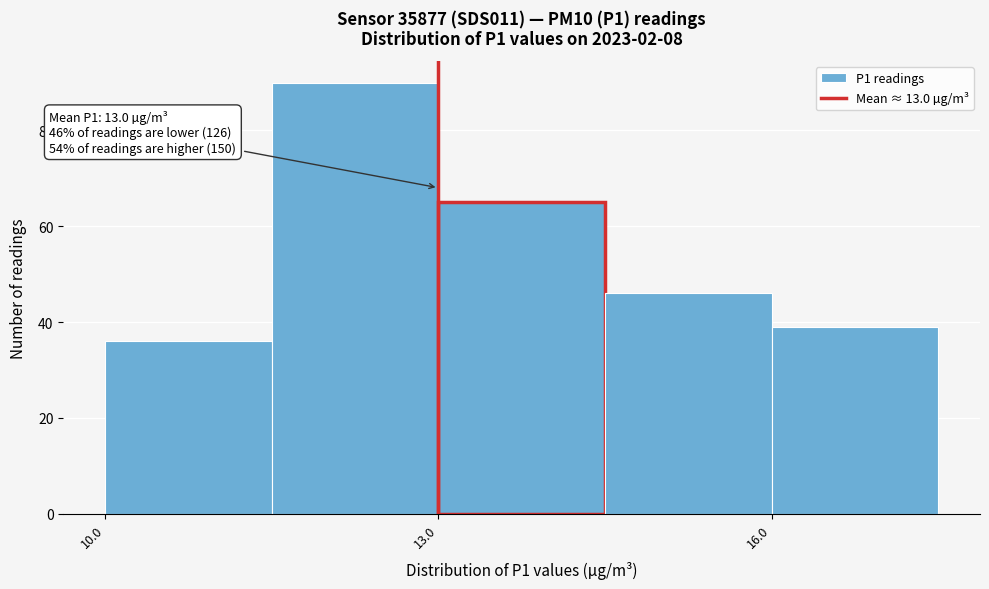

Around what value on the x-axis is the tallest bar? Give the approximate position of its centre, as read against the axis.

12.5